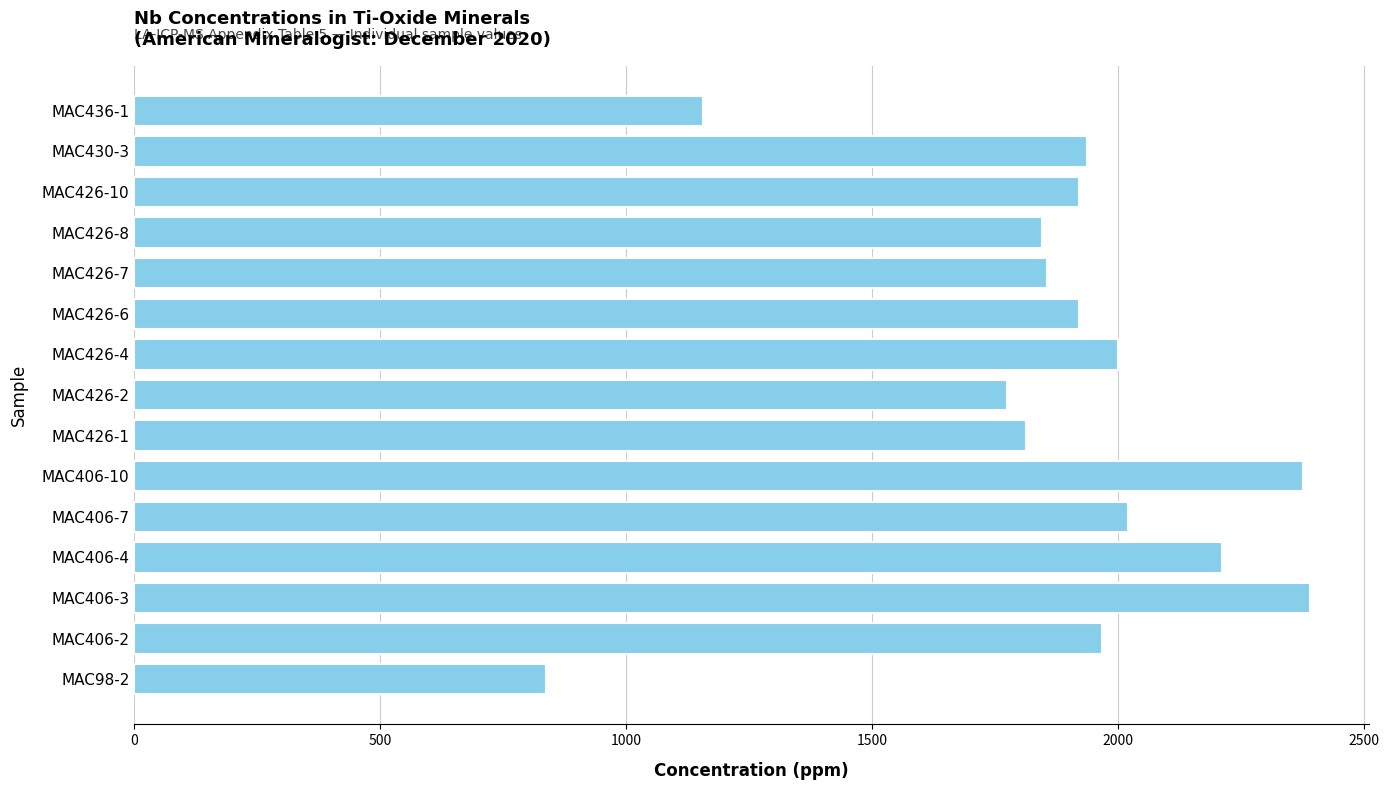

Does the chart contain any negative values?

No